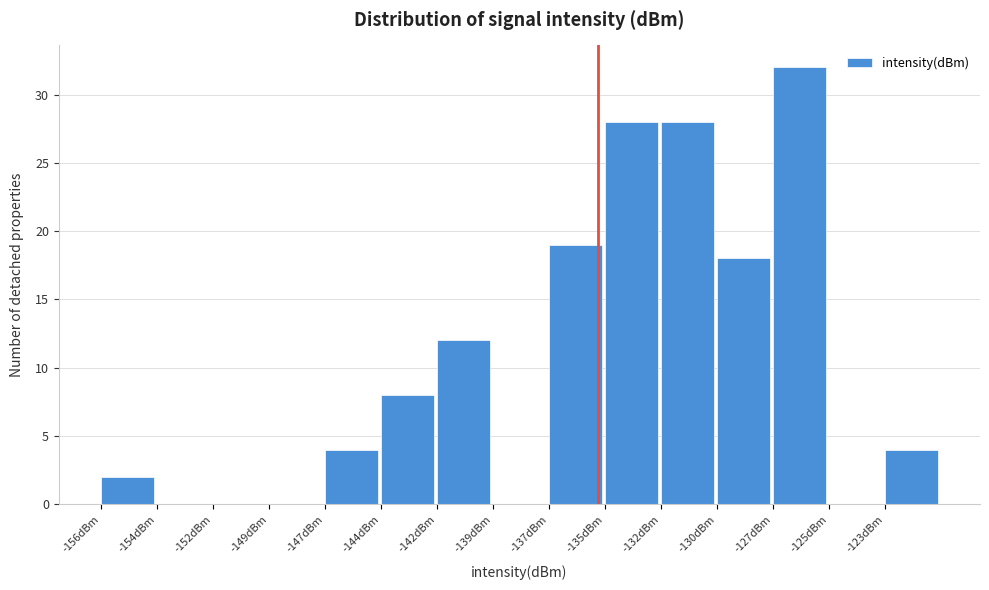

Reading left to right, what are all the values shown in this chart?

-156dBm=2	-154dBm=0	-152dBm=0	-149dBm=0	-147dBm=4	-144dBm=8	-142dBm=12	-139dBm=0	-137dBm=19	-135dBm=28	-132dBm=28	-130dBm=18	-127dBm=32	-125dBm=0	-123dBm=4